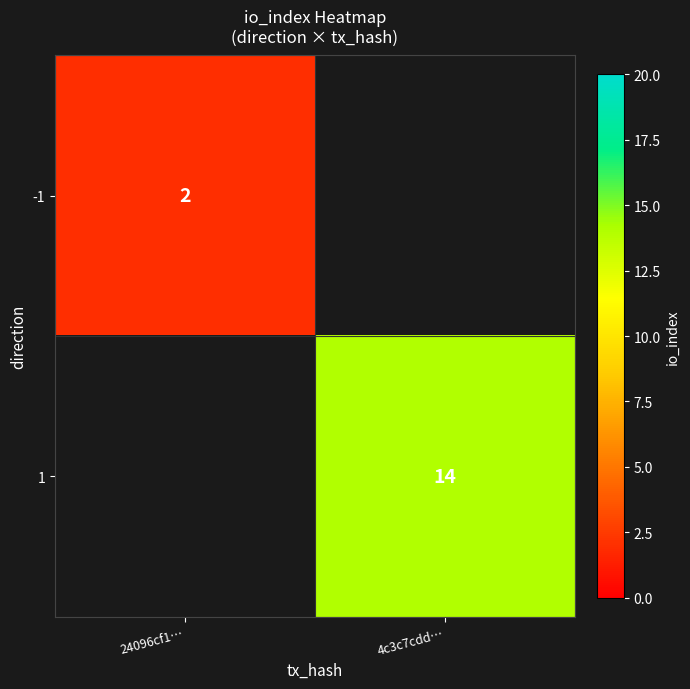

Is the value of -1 at 24096cf1… greater than the value of 1 at 4c3c7cdd…?

No